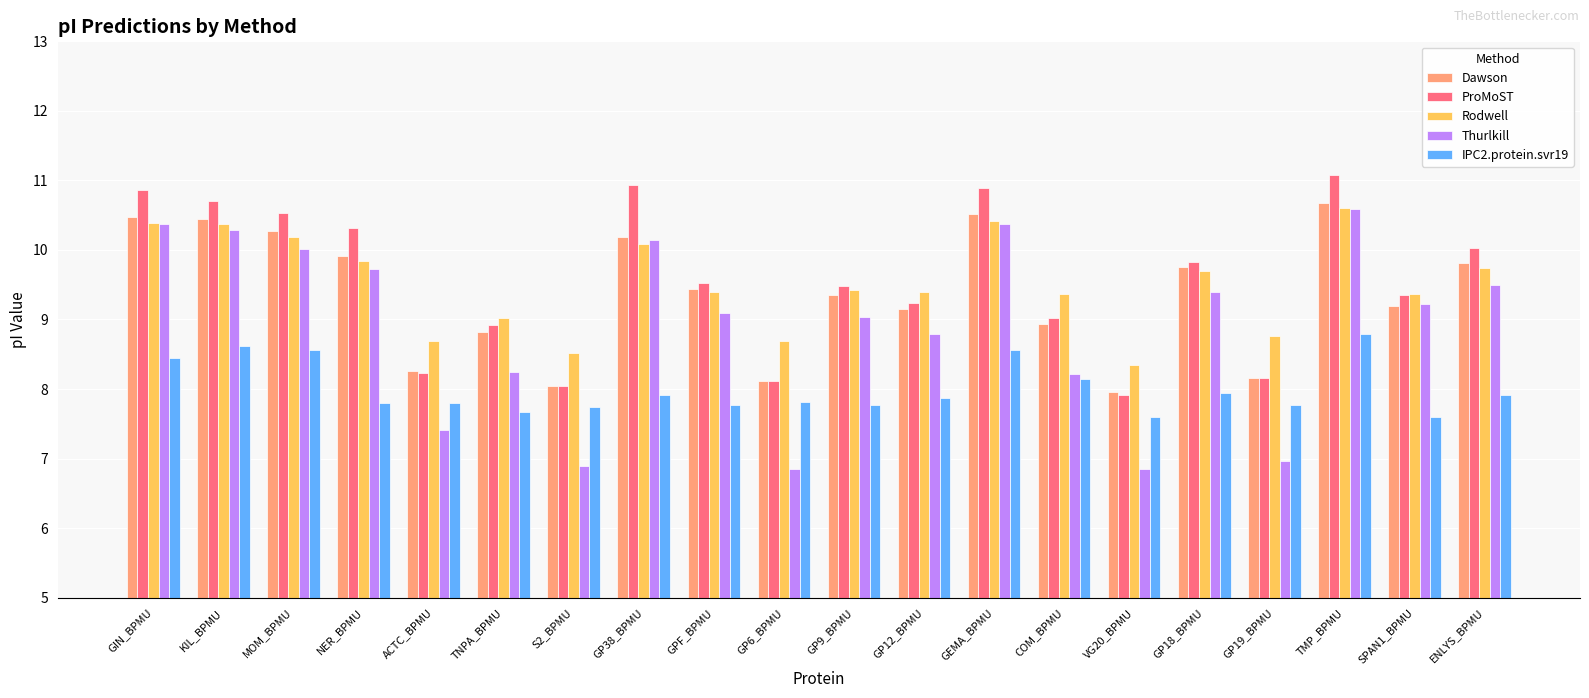

What is the maximum value for IPC2.protein.svr19?

8.8